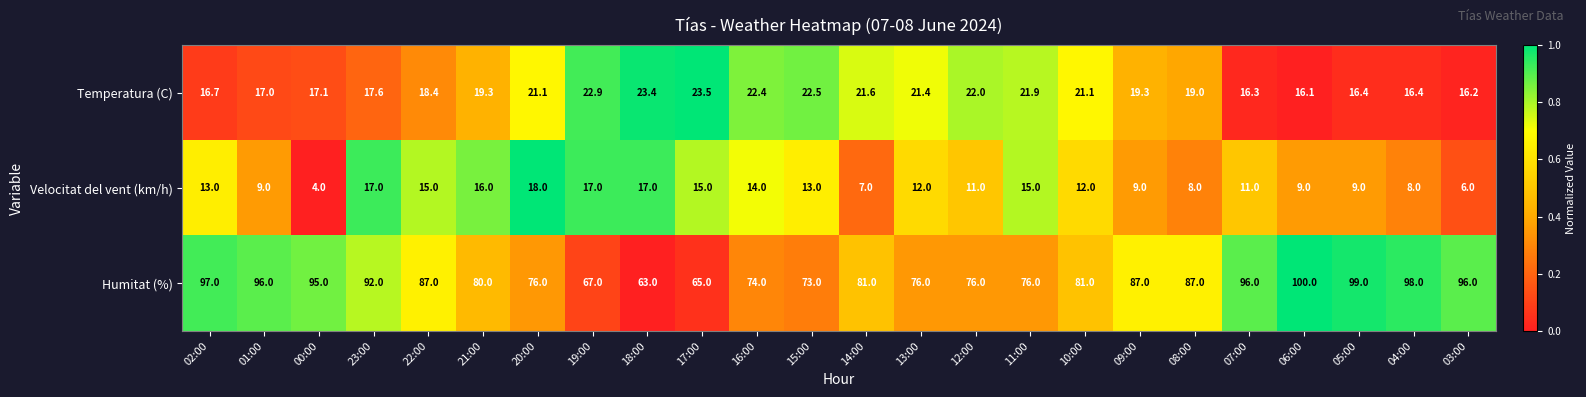

What is the greatest value displayed?

100.0